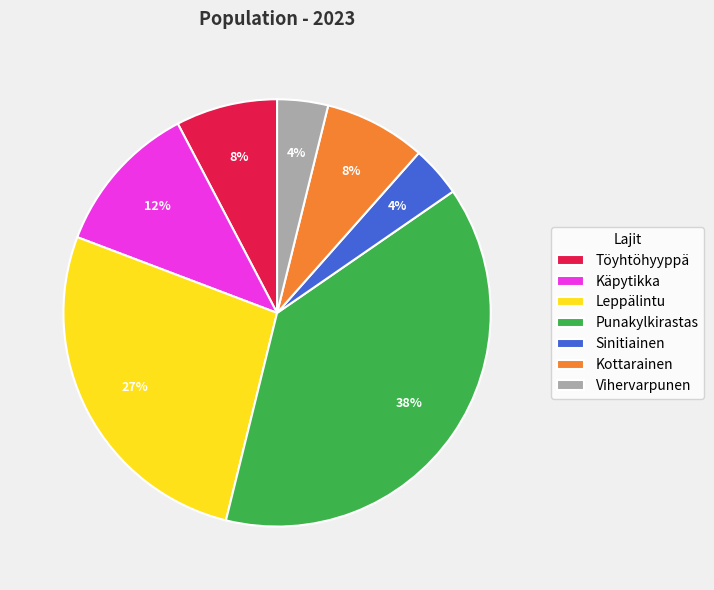

What percentage is the Vihervarpunen slice, to the nearest percent?

4%